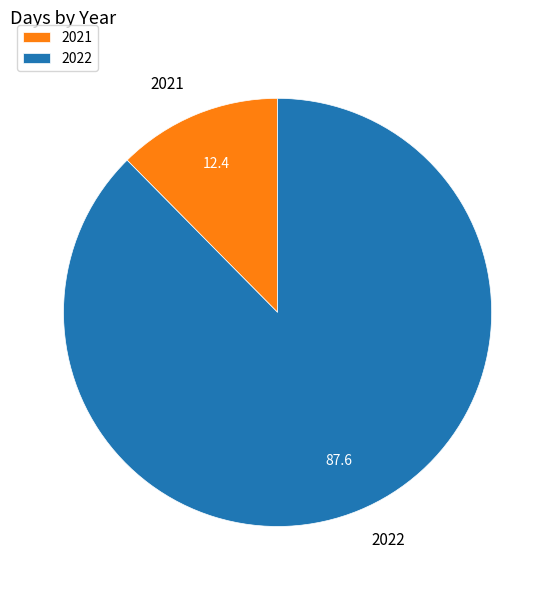

What is the majority slice?

2022